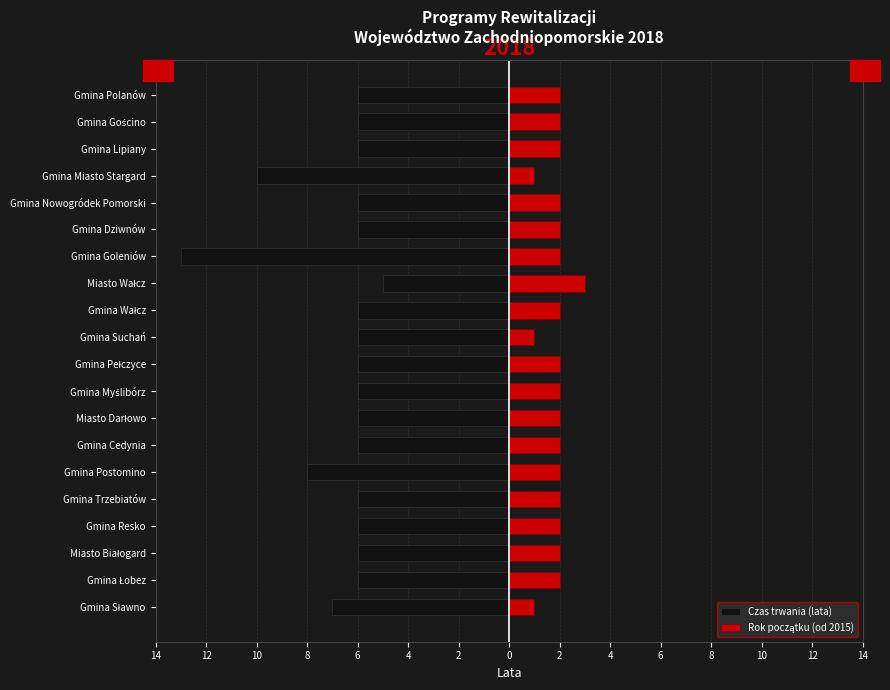

What is the highest value of the Rok początku (od 2015) series?

3